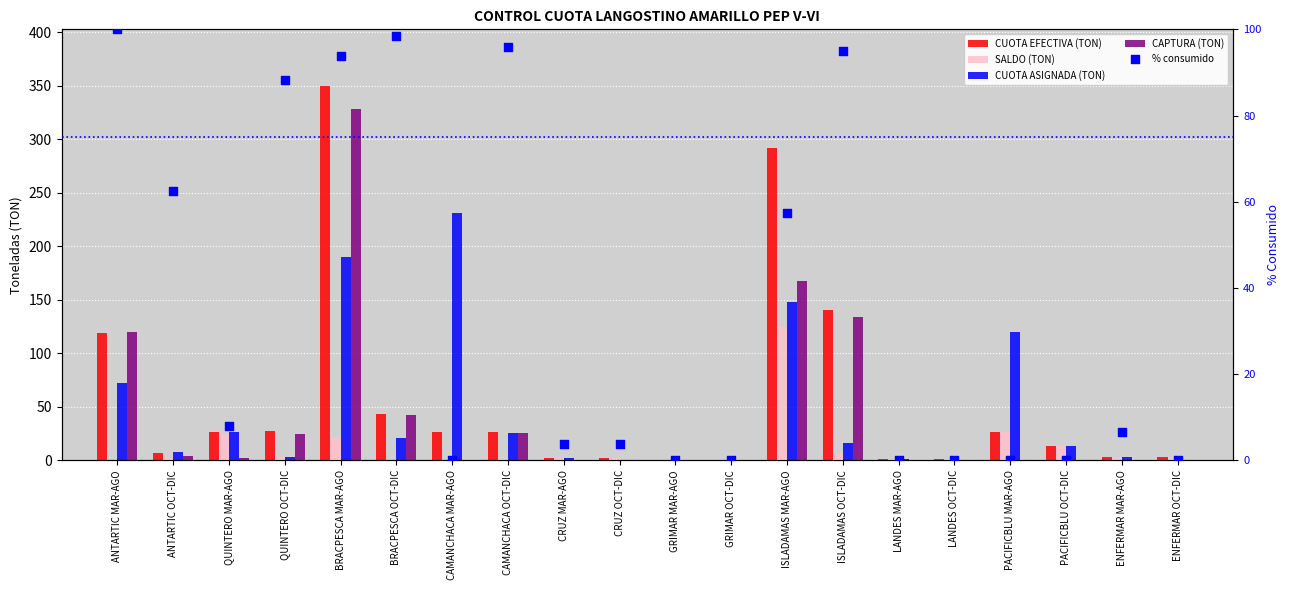

At which category is the sum across all series the highest?

BRACPESCA MAR-AGO